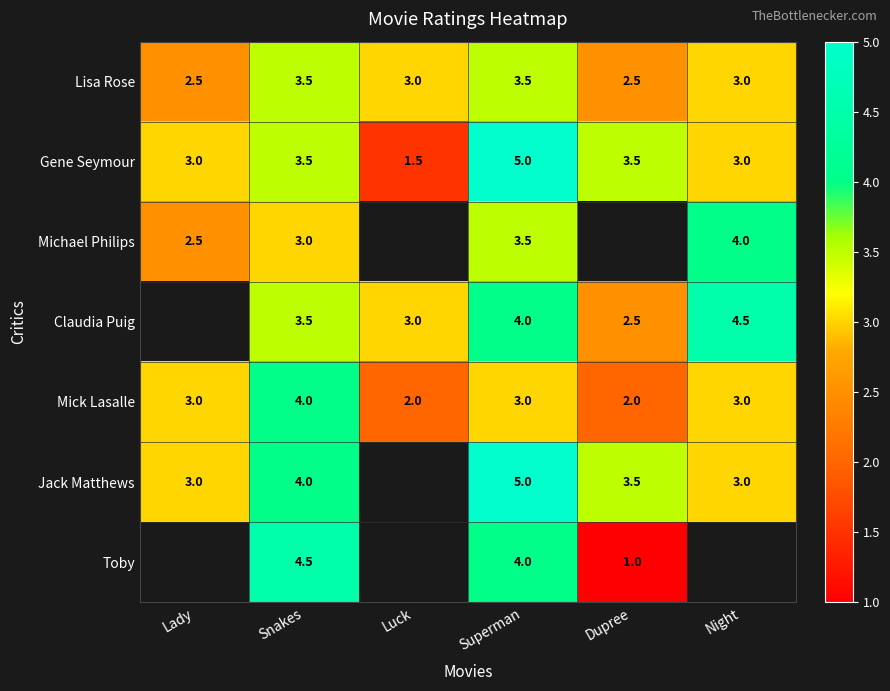

What is the difference between the maximum and minimum values in the Lisa Rose series?

1.0